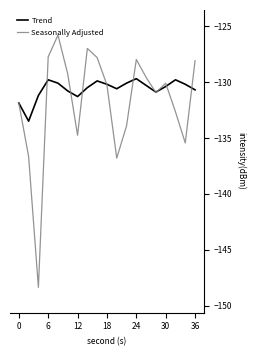

What is the lowest value of the Seasonally Adjusted series?

-148.4